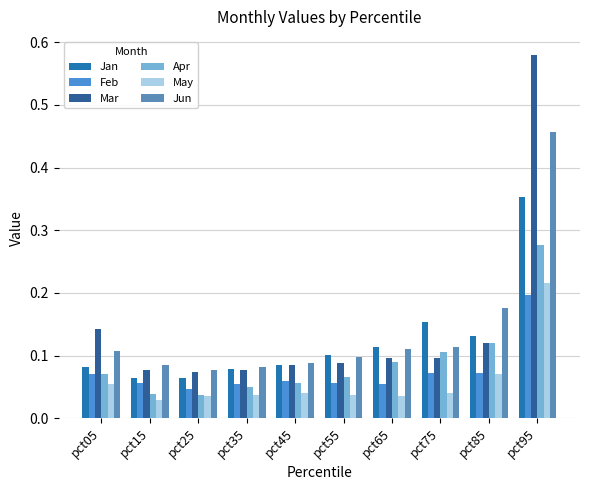

What is the difference between the maximum and minimum values in the Apr series?

0.2